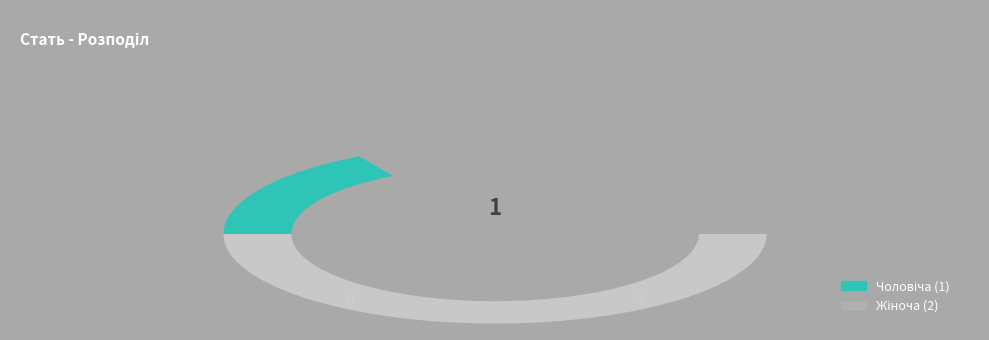

What is the change in value from Чоловіча to Жіноча?

+1